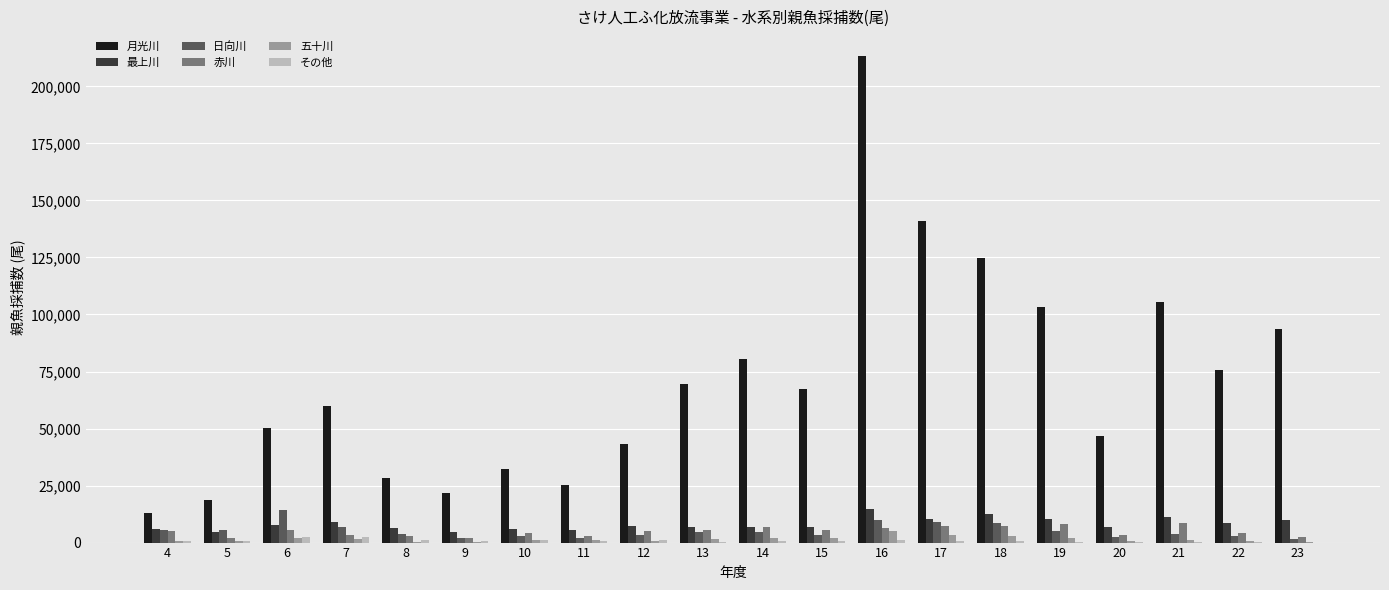

What is the sum of all 月光川 values?

1414184